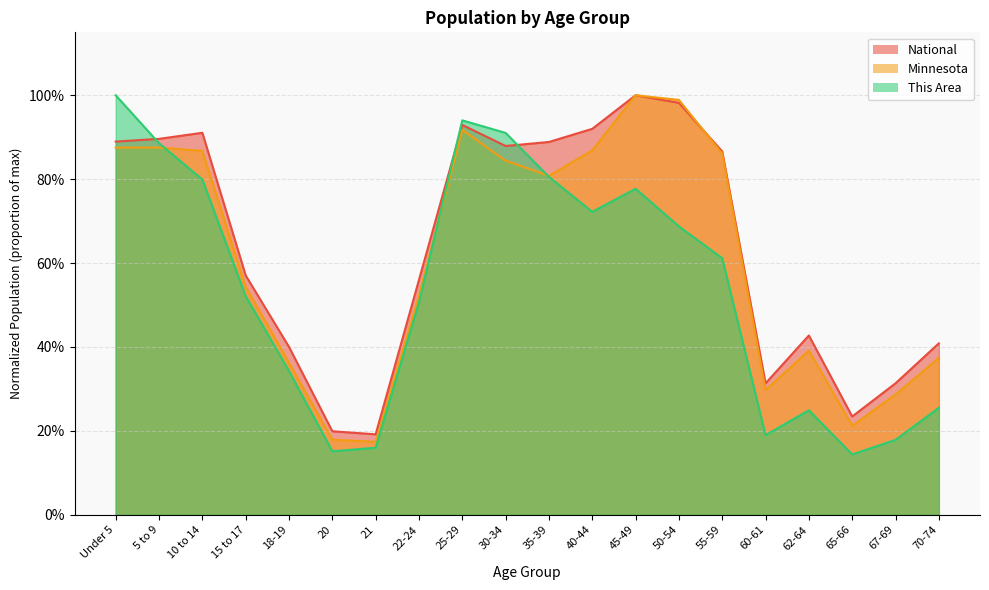

Read the National value at 60-61.

0.3